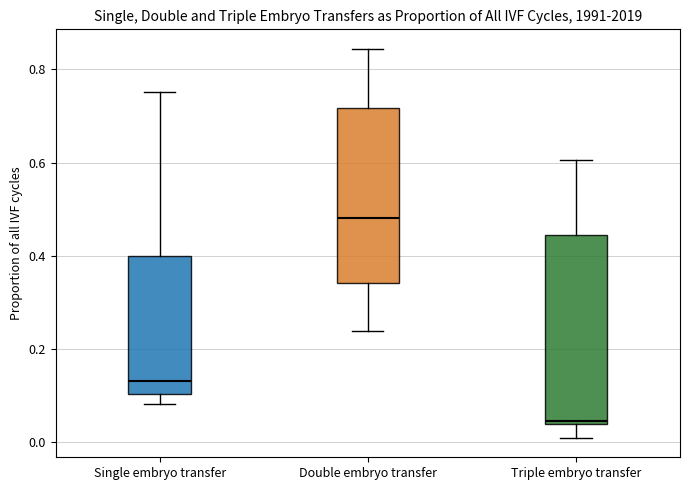

Reading left to right, read every box against the y-axis: the position of its median line, the range the box covers, and the ends of its whiskers. The values are not printed on the chart, so give them approximately, as read against the axis.

Single embryo transfer: median 0.14, box 0.10 to 0.40, whiskers 0.08 to 0.76
Double embryo transfer: median 0.48, box 0.34 to 0.72, whiskers 0.24 to 0.84
Triple embryo transfer: median 0.04 (just above the box's lower edge), box 0.04 to 0.44, whiskers 0.00 to 0.60